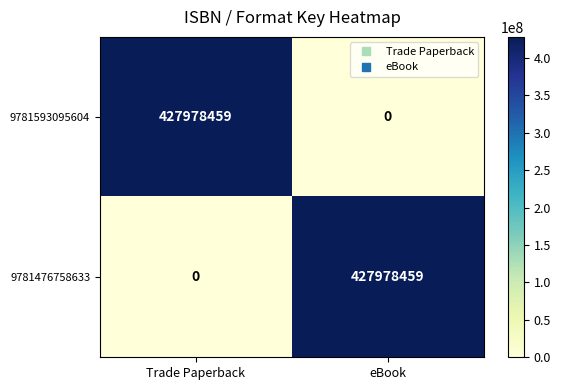

What is the average value of the 9781593095604 series?

213989230